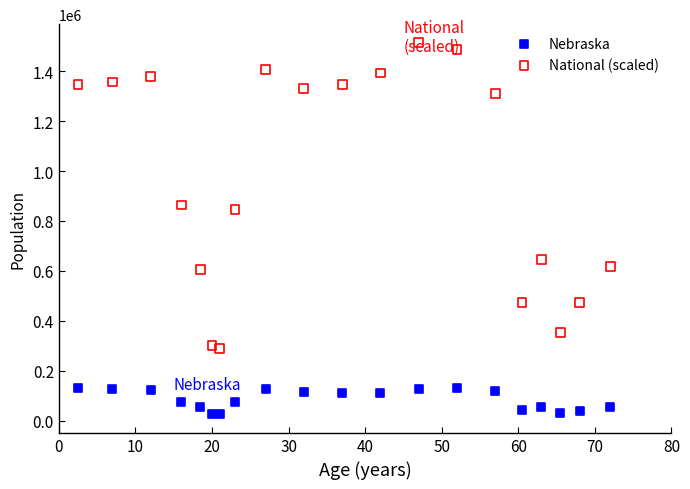

Which series contains the highest Y value?

National (scaled)